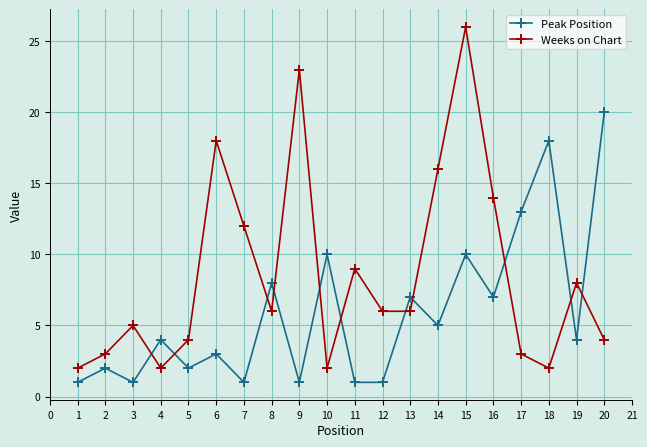

Which series ends up on top after the final intersection of Weeks on Chart and Peak Position?

Peak Position